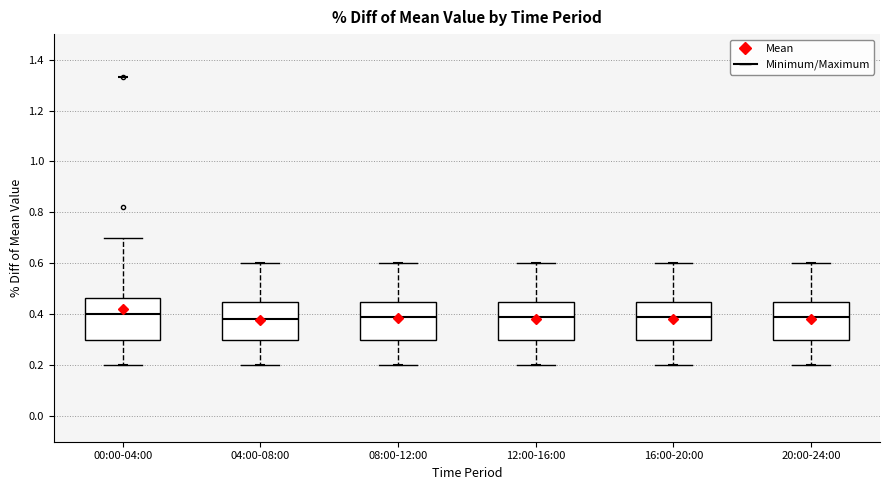

Where is the upper edge of the box for 04:00-08:00 on the y-axis? The values are not printed on the chart, so give them approximately, as read against the axis.

0.46